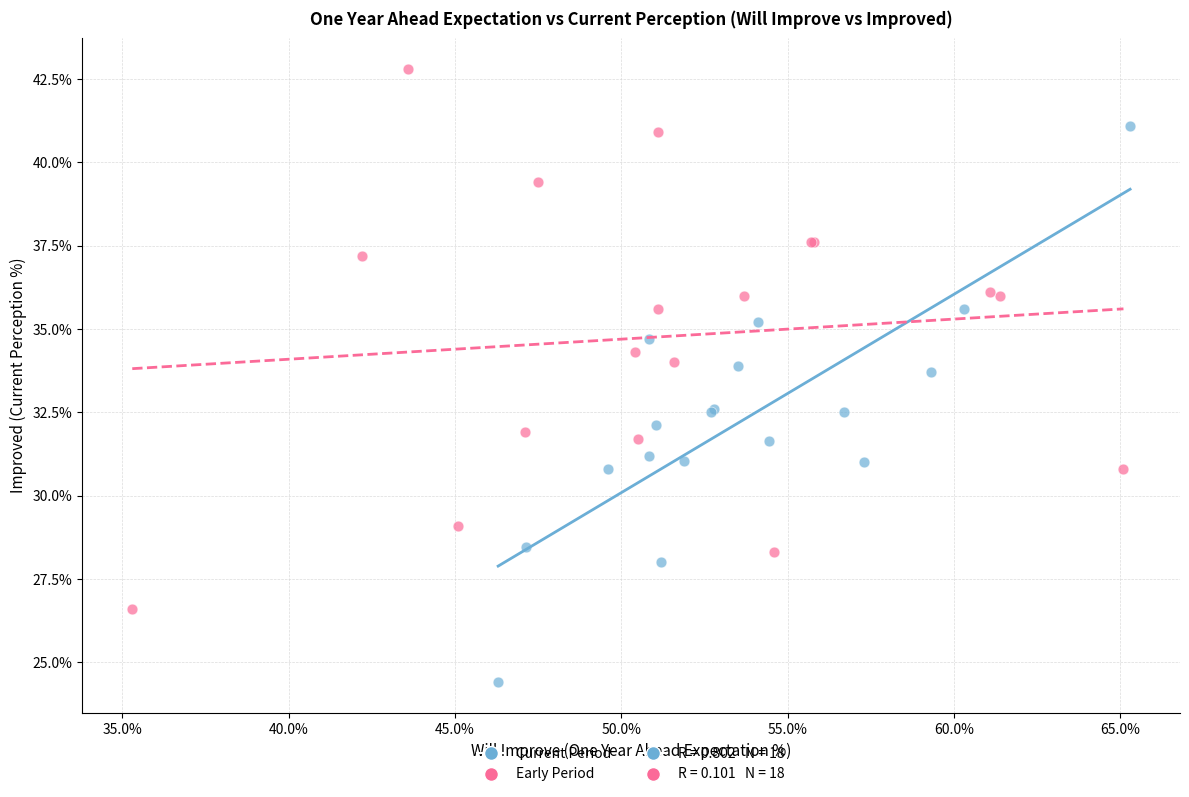

Which series contains the lowest Y value?

Current Period